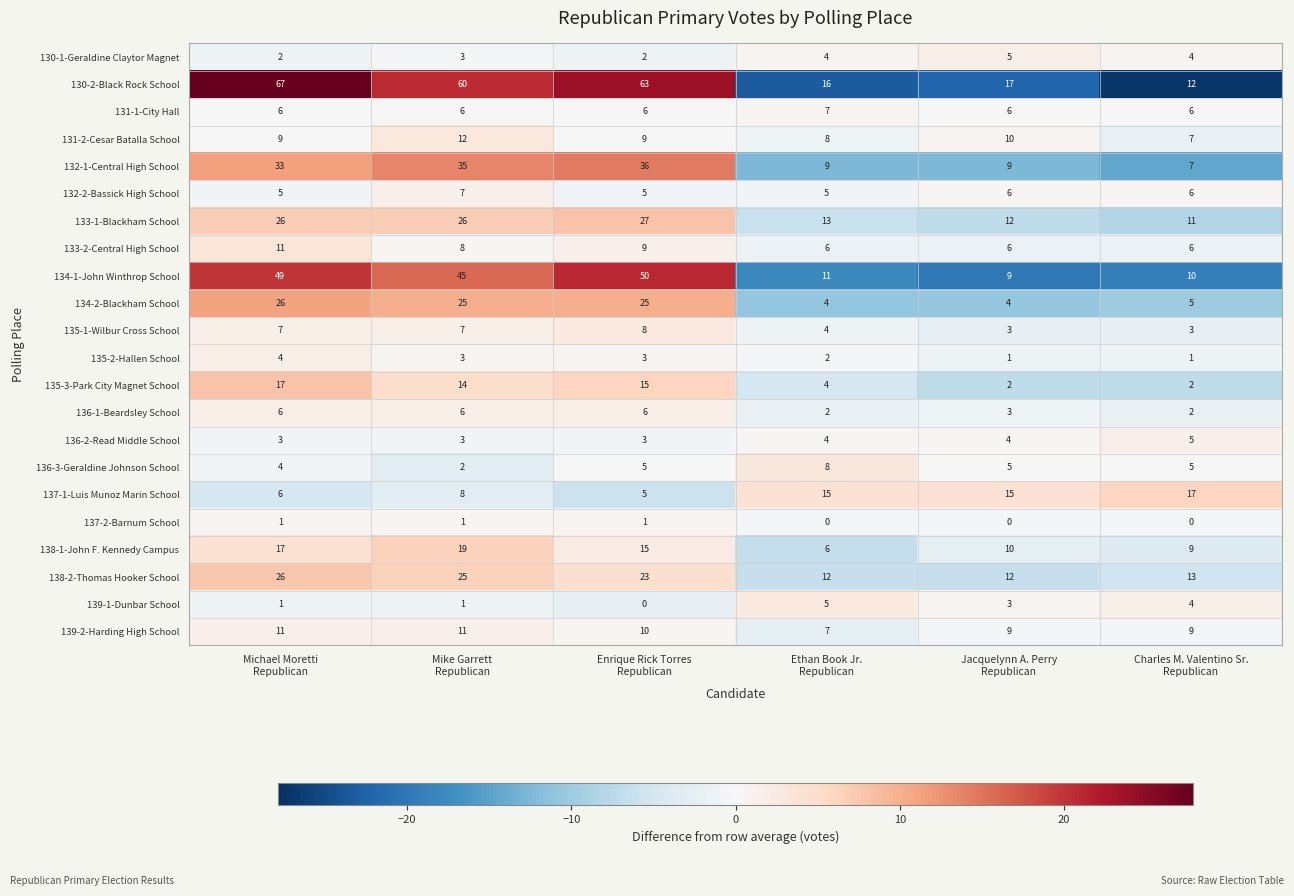

Which series has the largest total across all categories?

130-2-Black Rock School